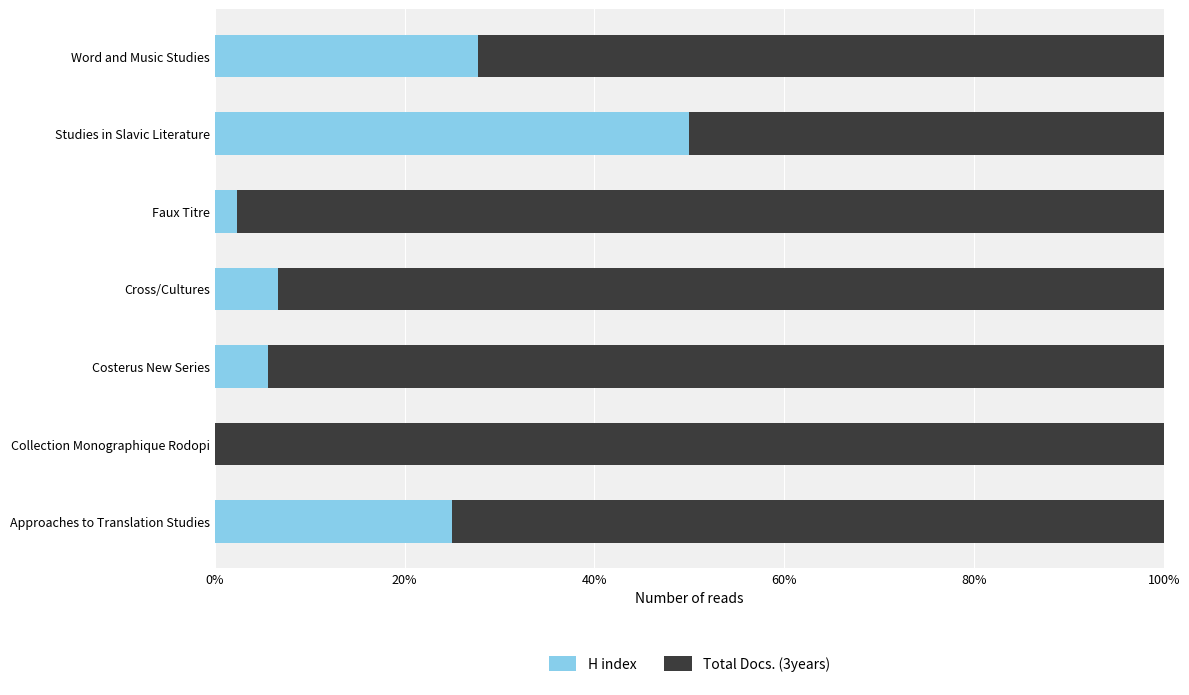

Count the number of data series in this chart.

2